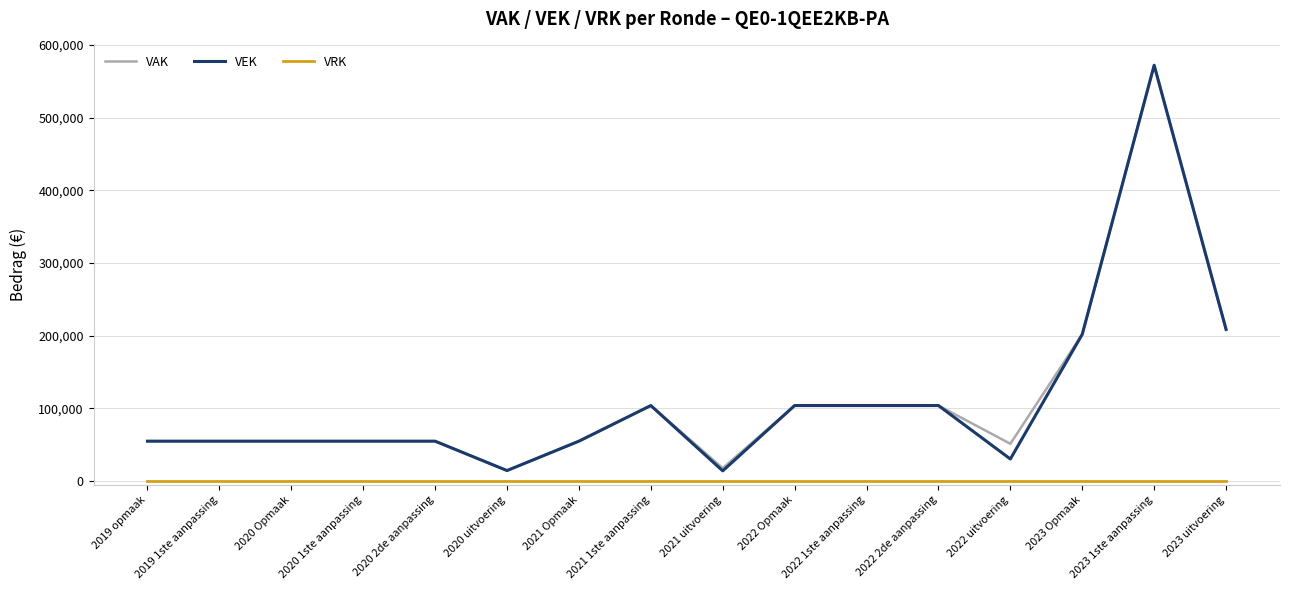

At which category is the sum across all series the highest?

2023 1ste aanpassing